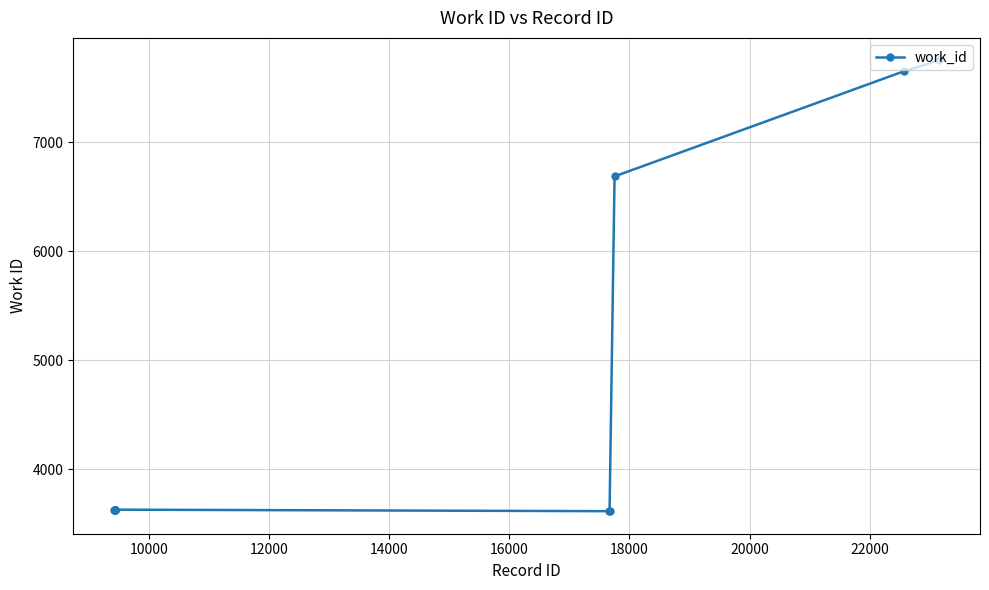

Does the chart have visible grid lines?

Yes